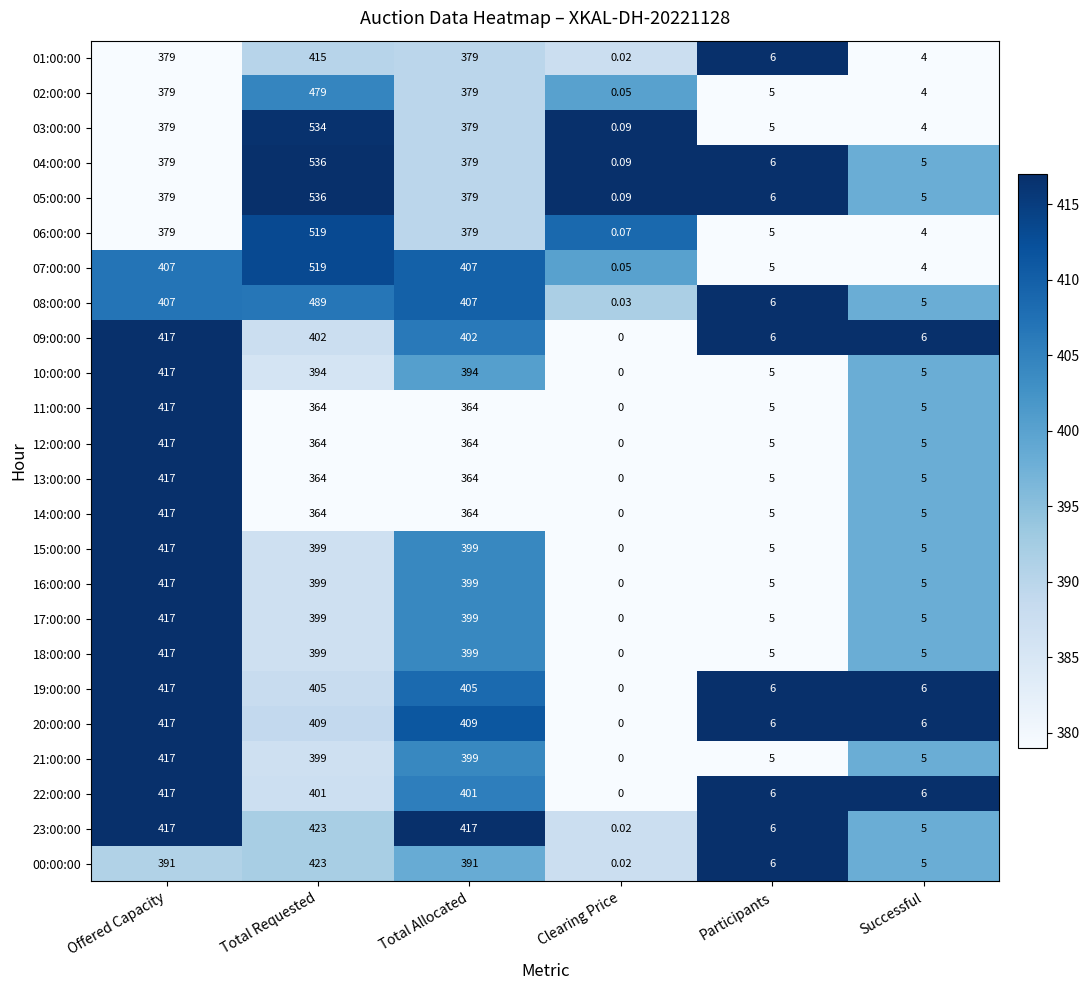

At which category does the chart reach its peak across all series?

Total Requested